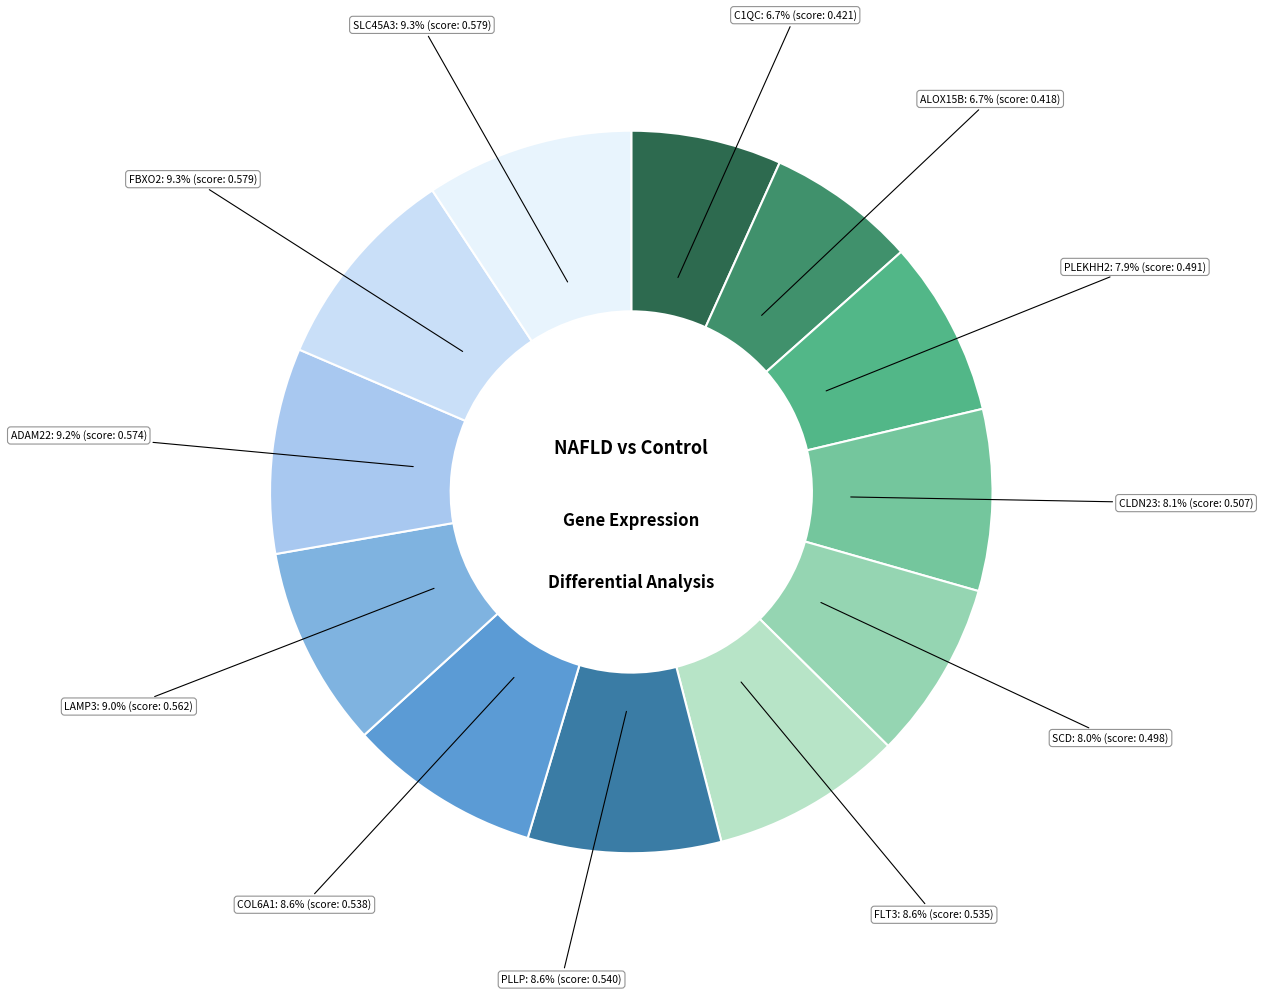

Count the number of slices in the pie.

12